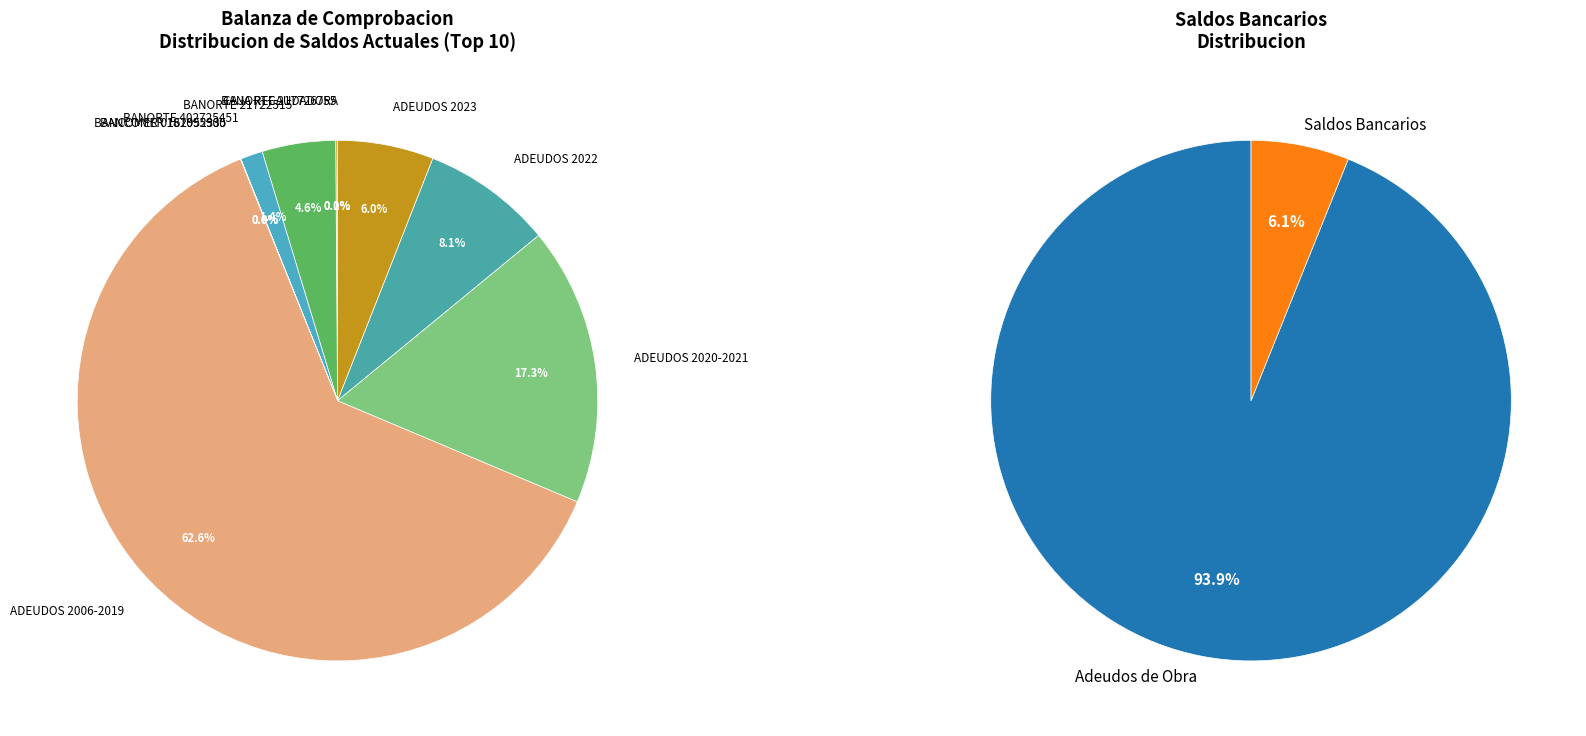

To the nearest percent, what is the average slice percentage?

10%